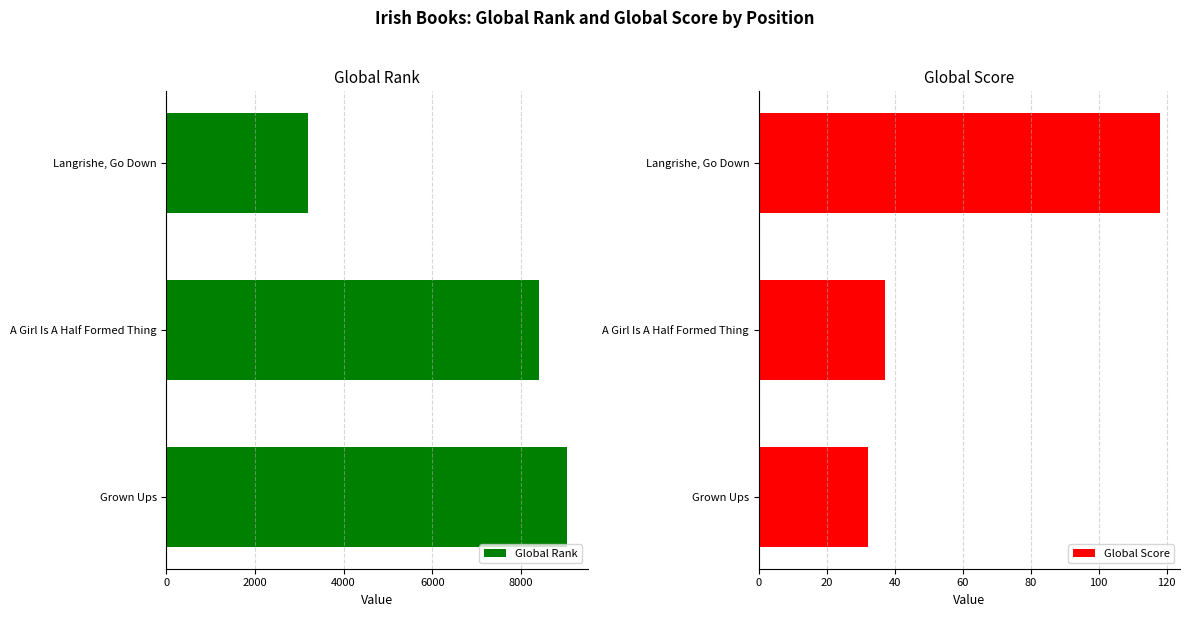

List the series in order of their peak value, highest first.

Global Rank, Global Score